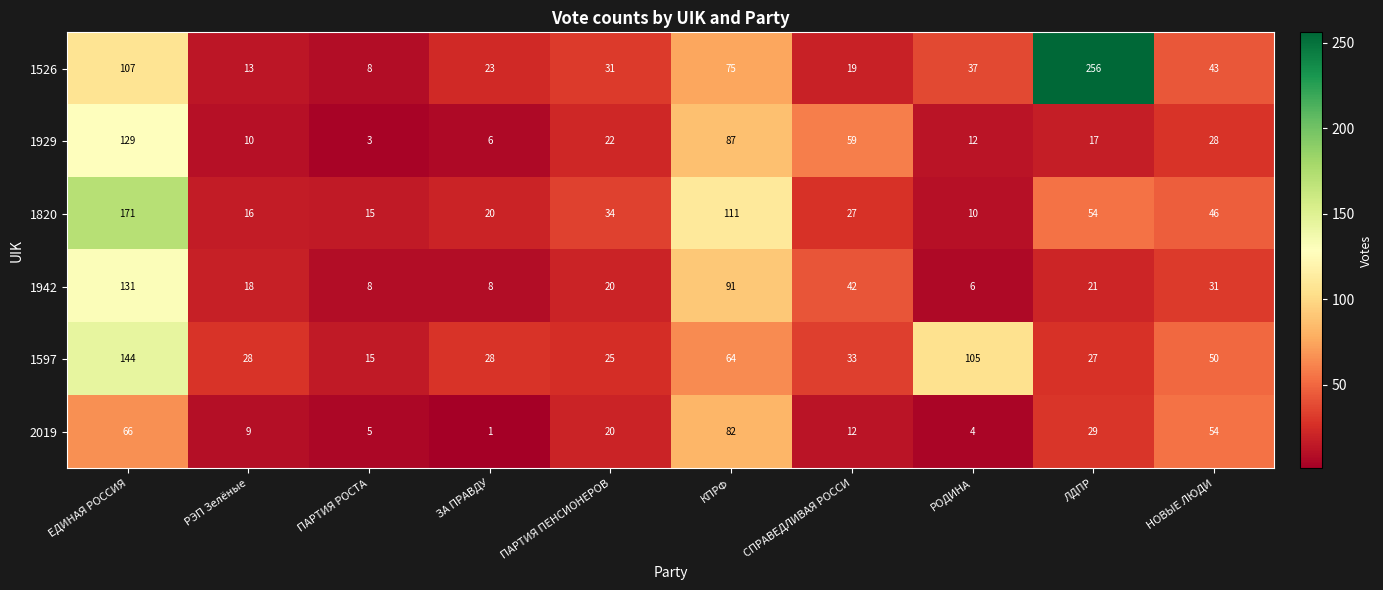

At which label does 1820 first exceed 34?

ЕДИНАЯ РОССИЯ